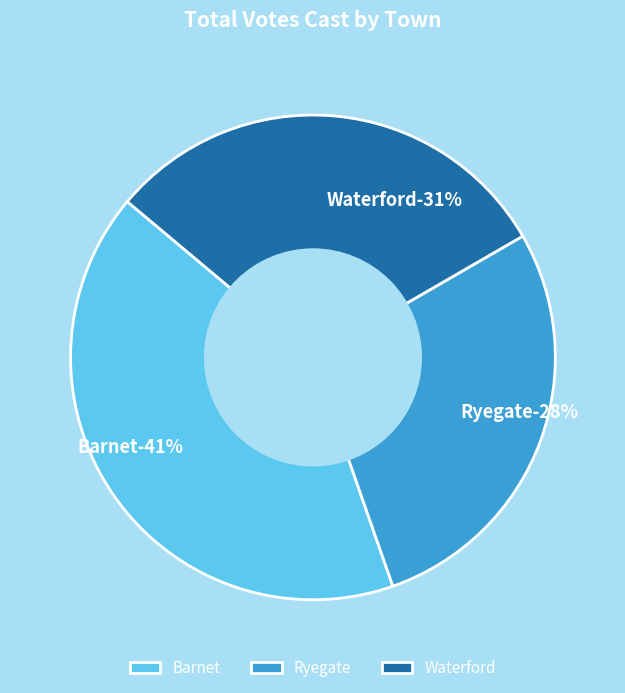

To the nearest percent, what percentage of the pie is Ryegate?

28%